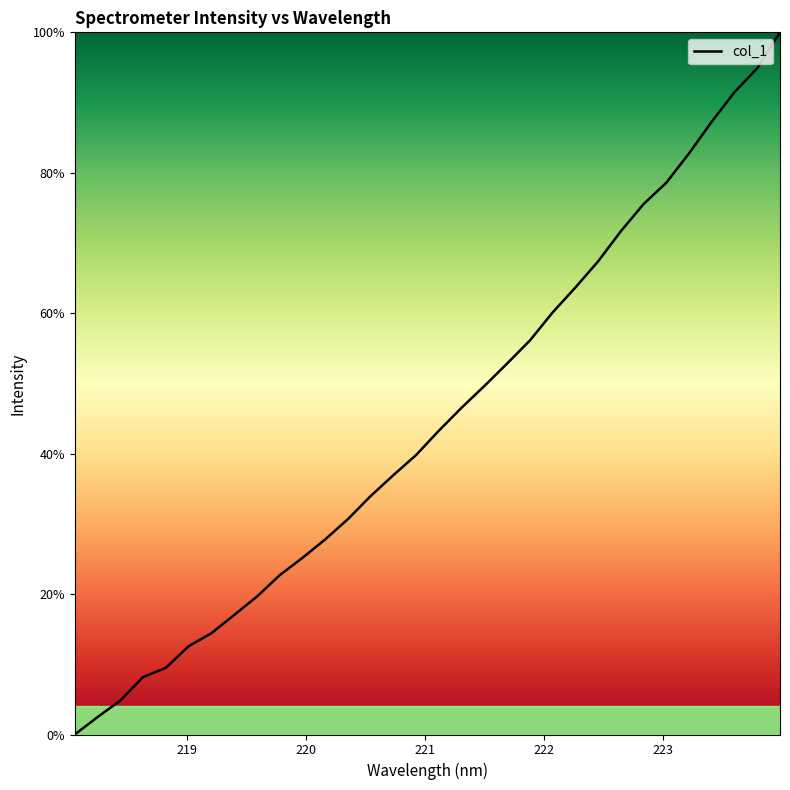

Reading right to left, extract all data points from this chart.

100.0	94.9	91.5	87.3	82.8	78.6	75.6	71.7	67.4	63.7	60.1	56.1	52.9	49.6	46.6	43.3	39.8	37.0	34.0	30.7	27.8	25.2	22.7	19.6	17.0	14.4	12.6	9.5	8.2	4.8	2.5	0.0